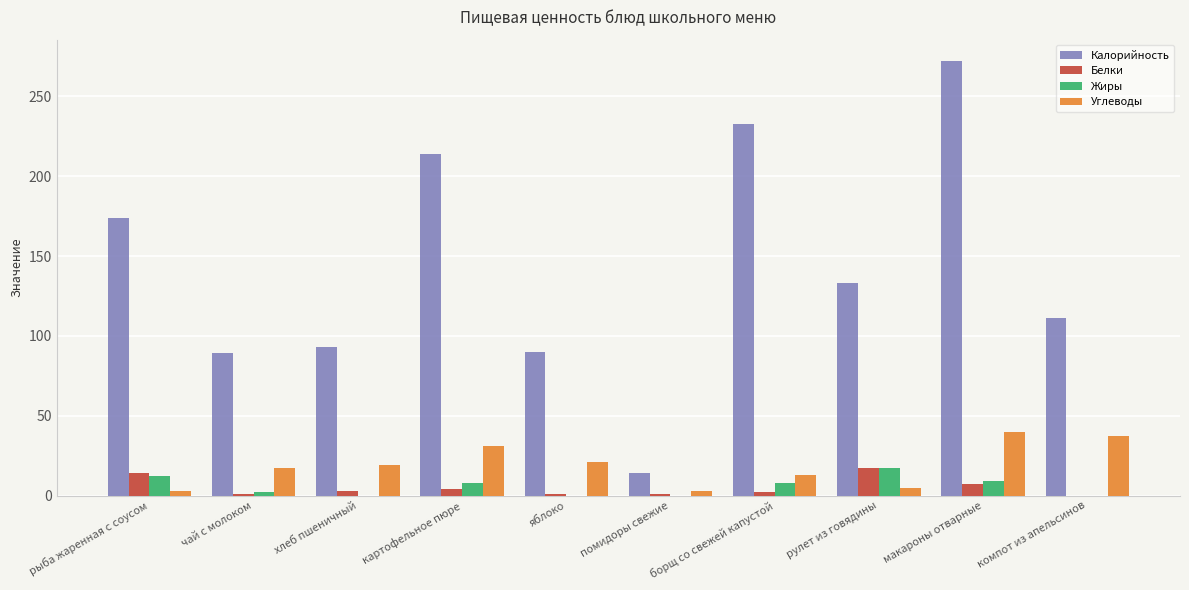

What is the total value across all series at чай с молоком?

109